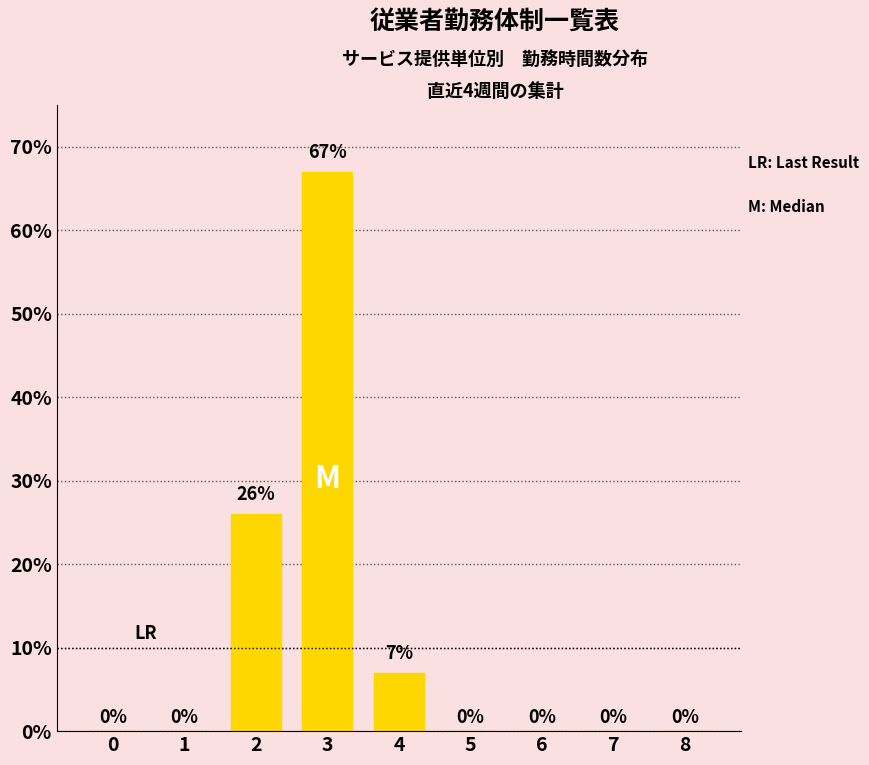

What is the sum of all values?

100